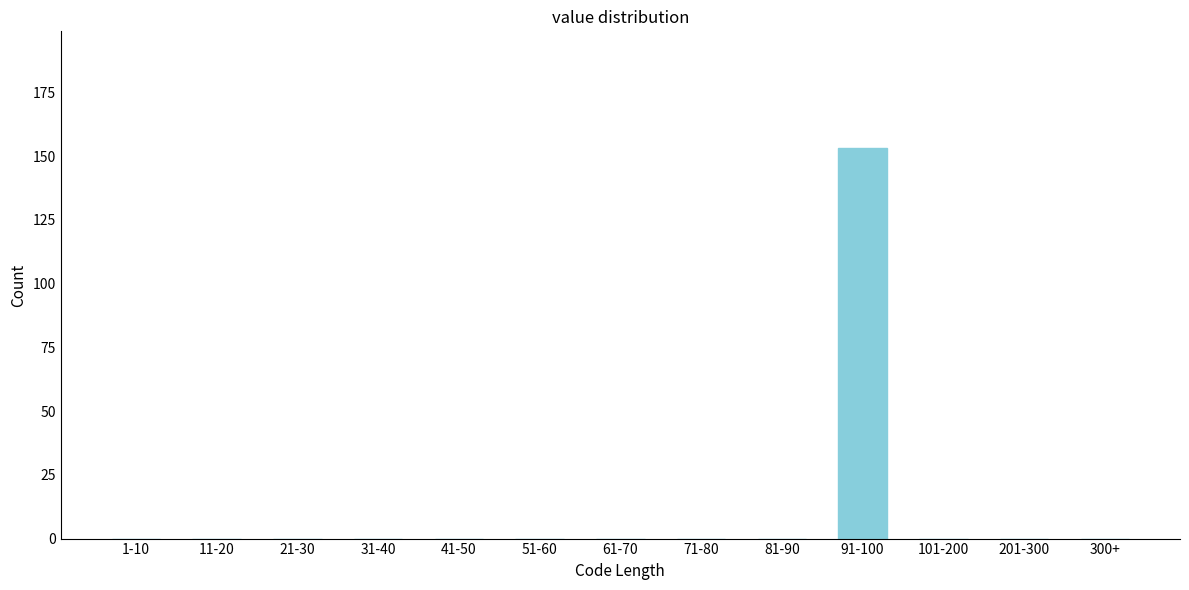

Reading left to right, what are all the values shown in this chart?

1-10=0	11-20=0	21-30=0	31-40=0	41-50=0	51-60=0	61-70=0	71-80=0	81-90=0	91-100=153	101-200=0	201-300=0	300+=0